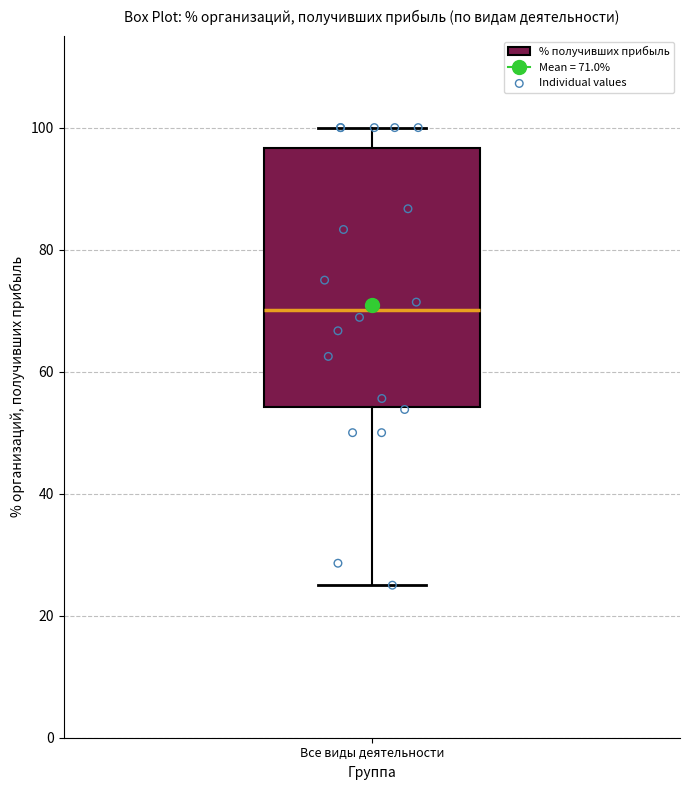

Read this box plot against the y-axis: the position of the median line, the range covered by the box, and the ends of both whiskers. The values are not printed on the chart, so give them approximately, as read against the axis.

median 70, box 54 to 96, whiskers 26 to 100